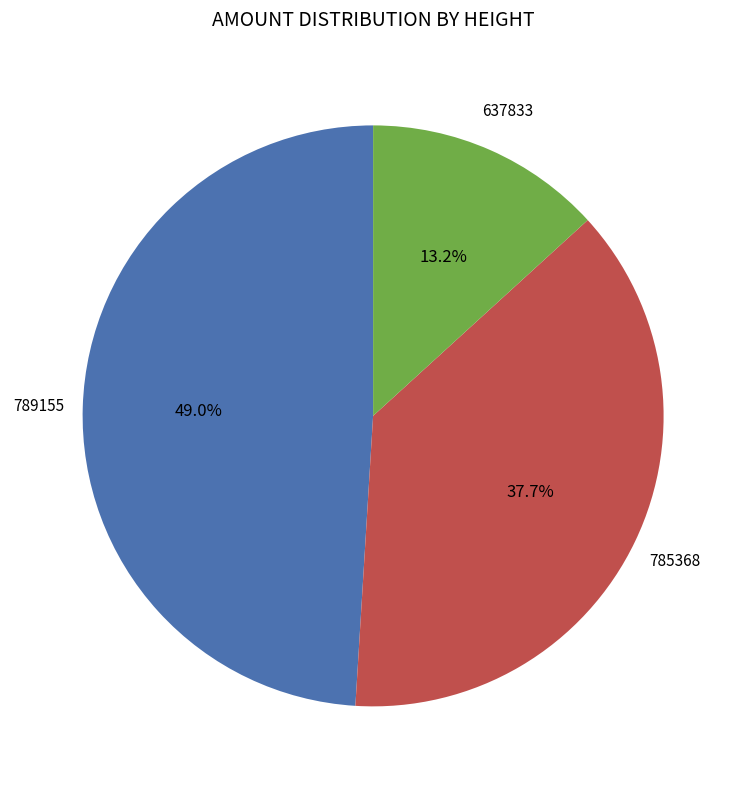

Does 785368 account for over 50% of the chart?

No